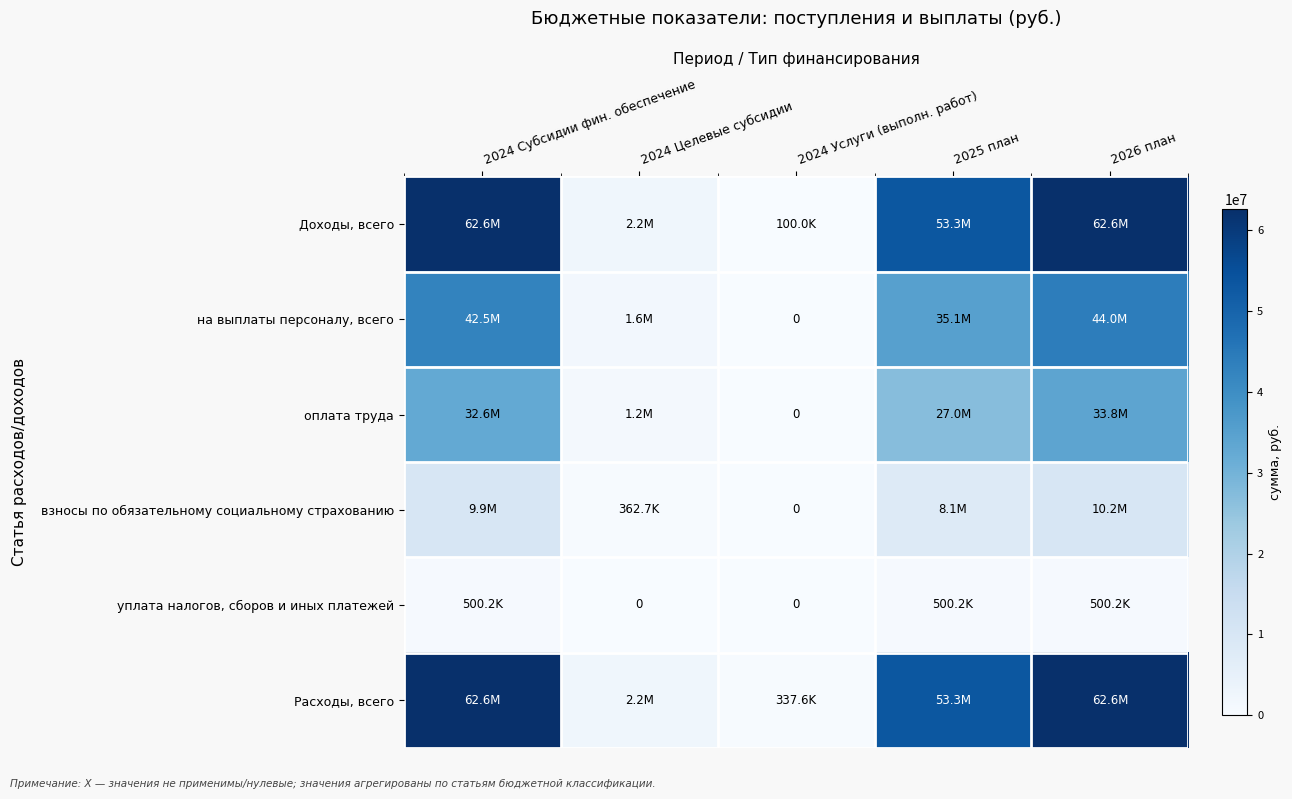

At 2024 Услуги (выполн. работ), list the series in order from smallest to largest.

на выплаты персоналу, всего, оплата труда, взносы по обязательному социальному страхованию, уплата налогов, сборов и иных платежей, Доходы, всего, Расходы, всего